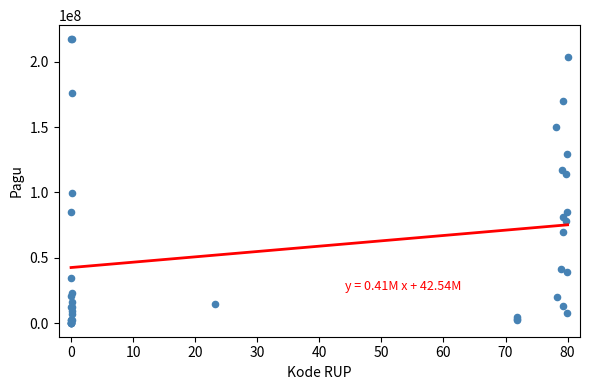

What Y value in the scatter plot is closest to 108830000?

114296000